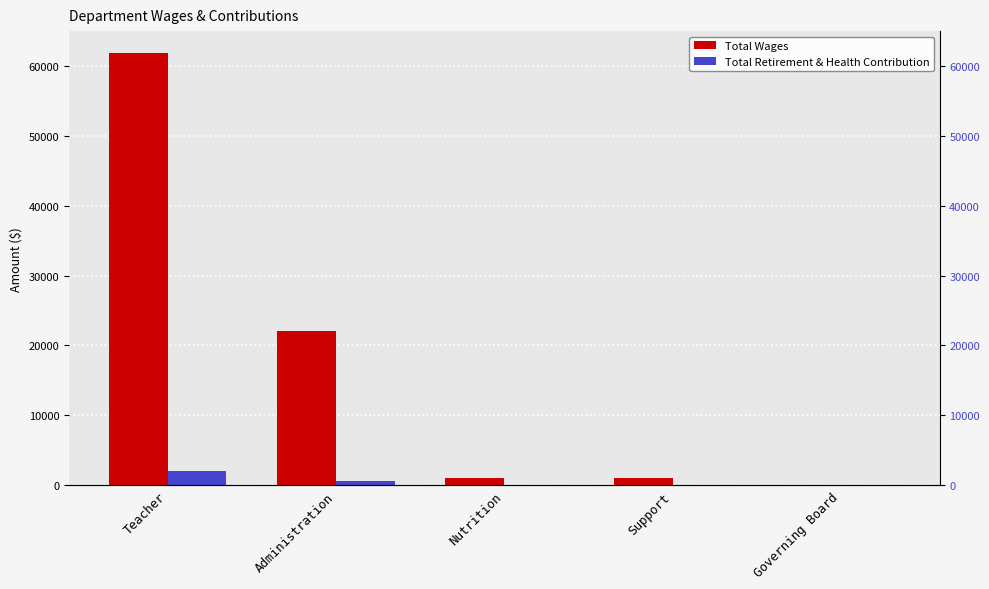

How many groups of bars are there?

5